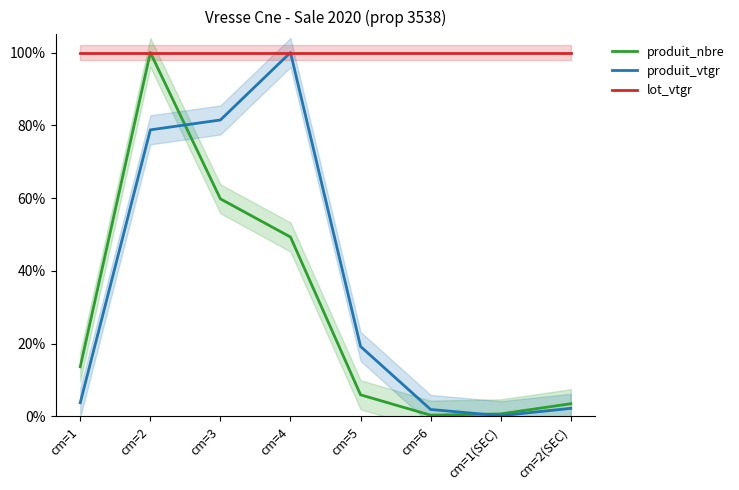

What is the label of the 6th point from the left?

cm=6